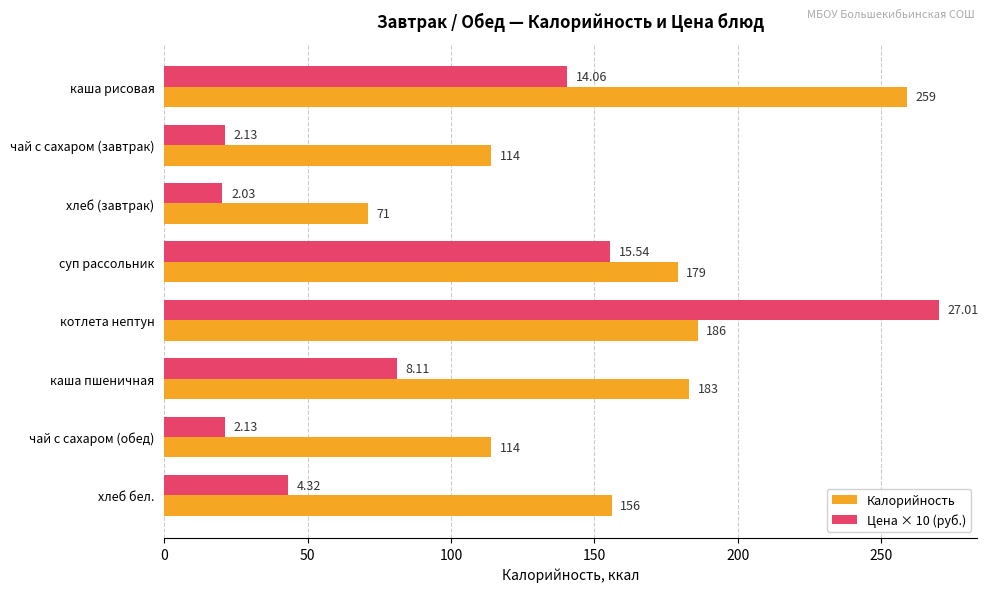

Which category has the highest value across all series?

котлета нептун